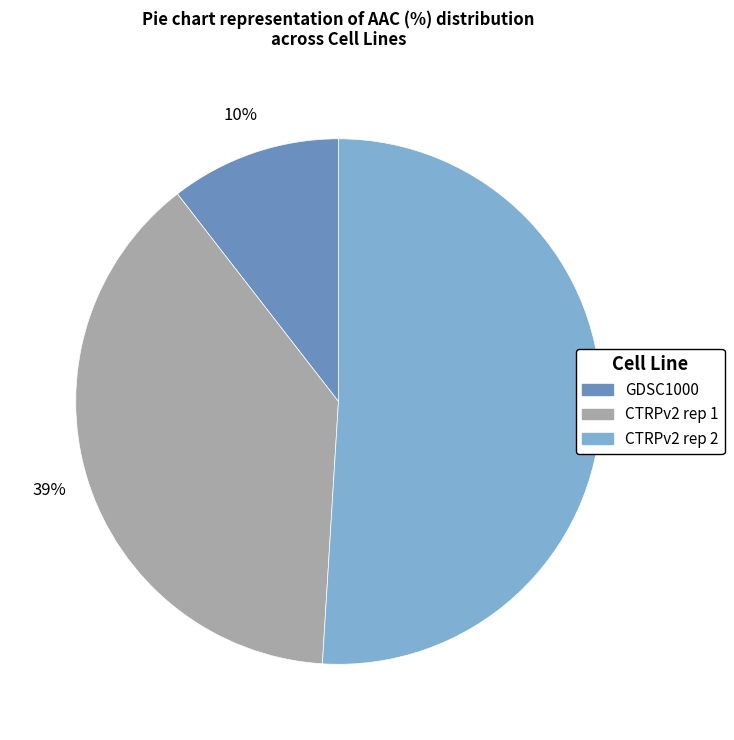

True or false: GDSC1000 accounts for 10% of the total.

True